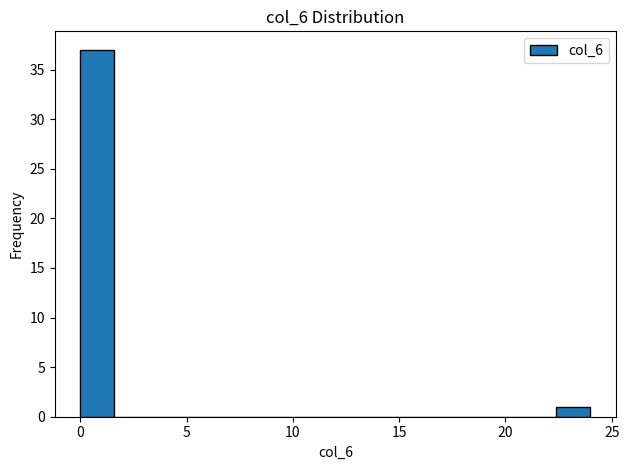

Around what value on the x-axis is the tallest bar? Give the approximate position of its centre, as read against the axis.

1.0